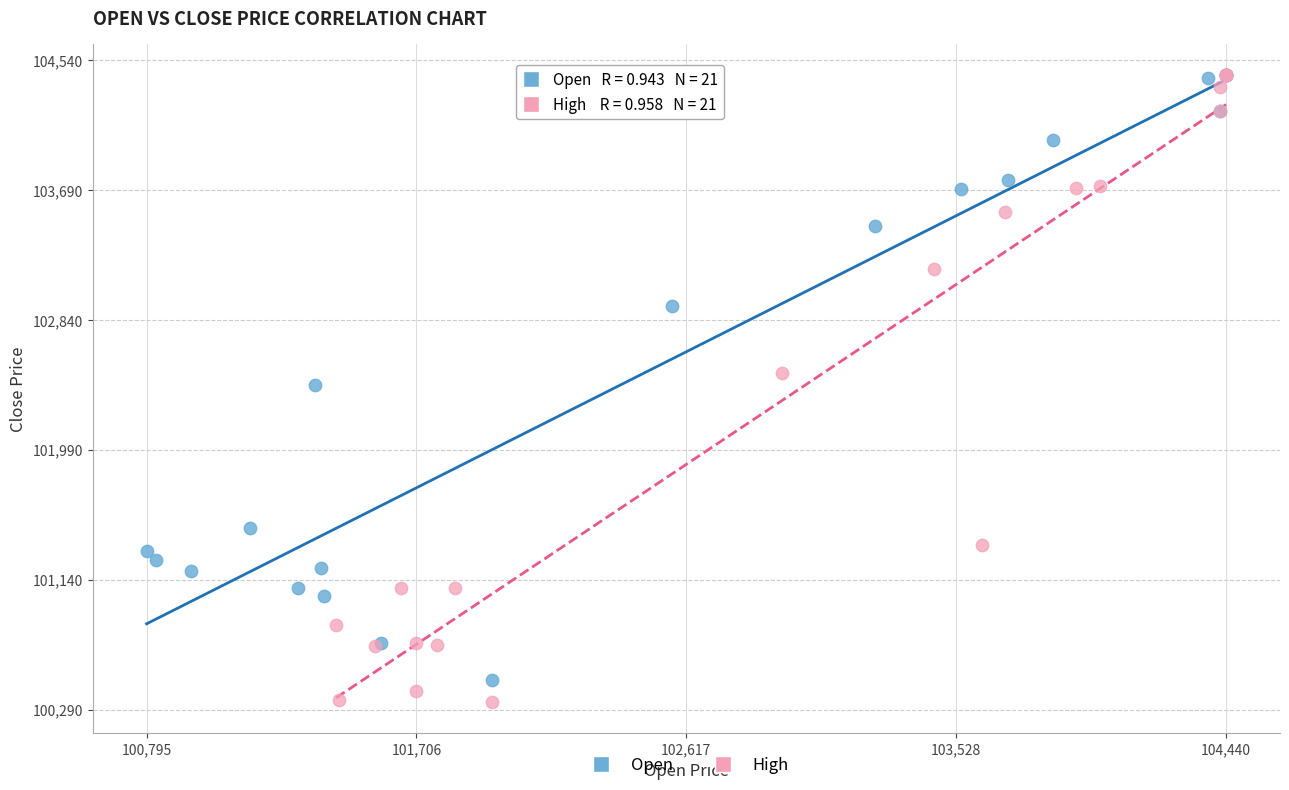

Which series reaches the minimum Y coordinate?

High